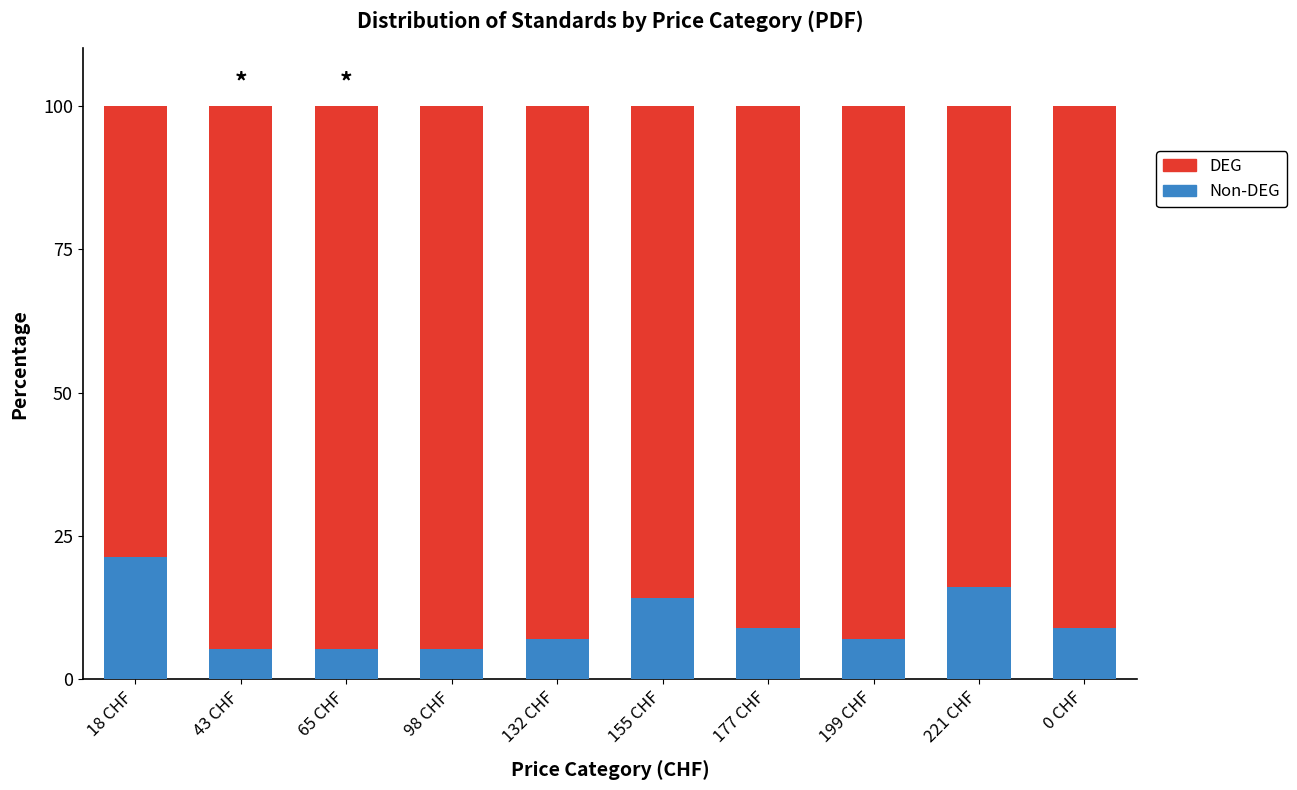

Count the number of data series in this chart.

2